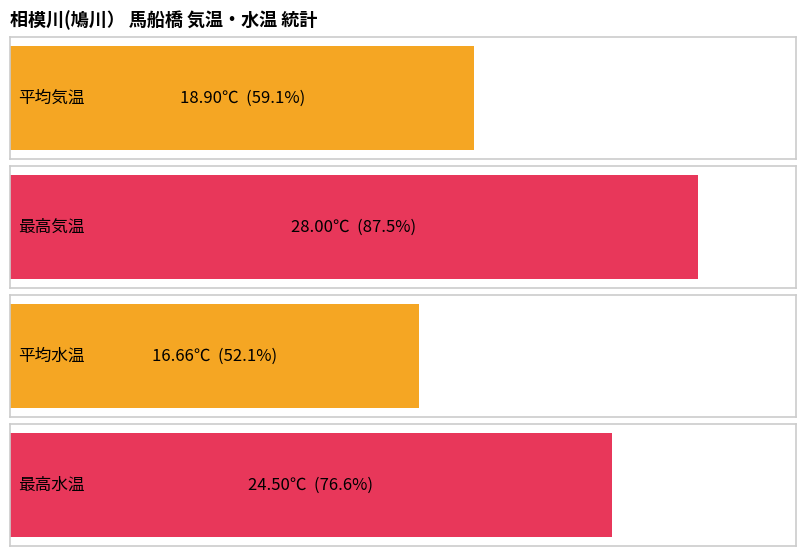

The 水温 series shows 25.3 at 2017/05. True or false?

False